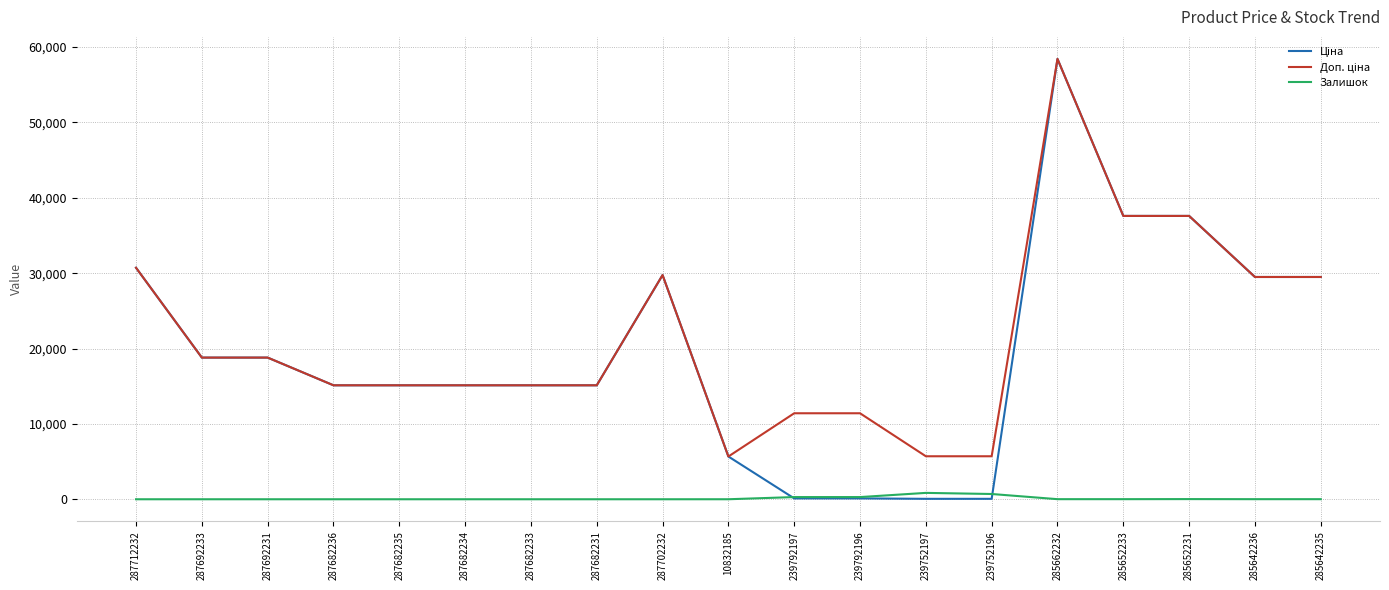

What is the difference between the highest and lowest values at 287692233?

18796.8